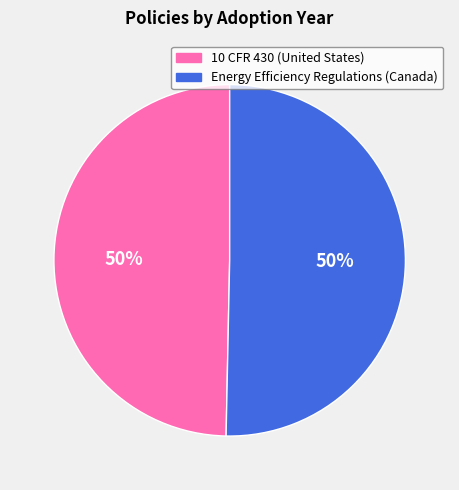

To the nearest percent, what portion does 10 CFR 430 (United States) represent?

50%